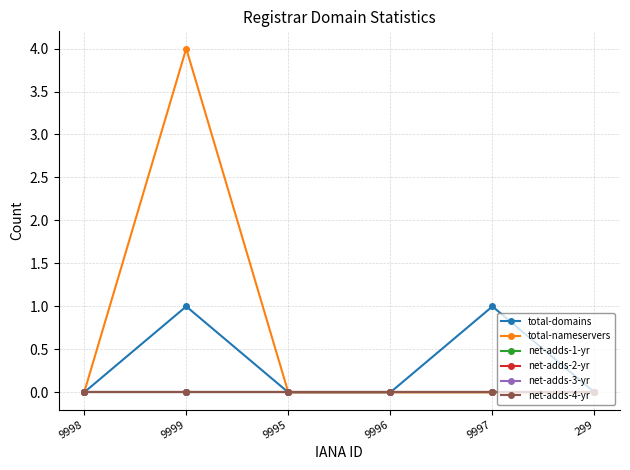

Which category has the highest value across all series?

9999